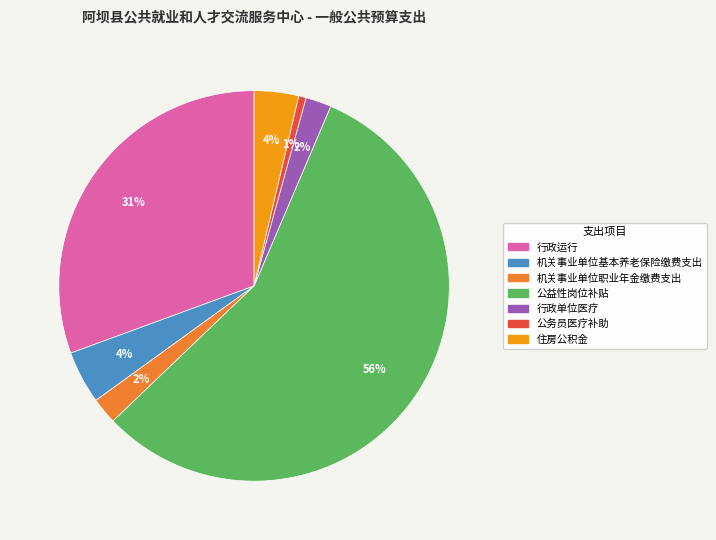

What is the smallest slice in the pie chart?

公务员医疗补助